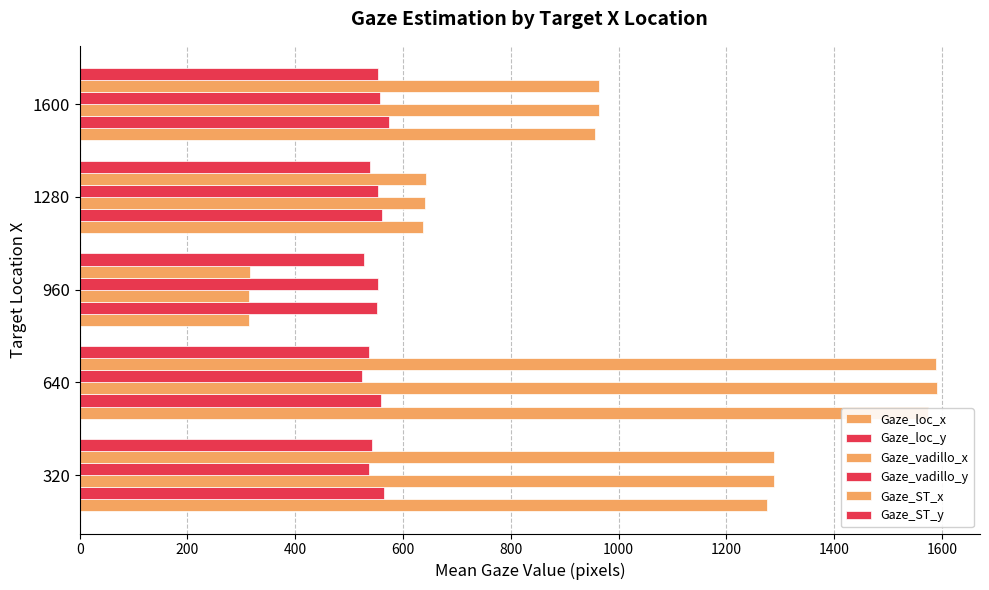

Which series has the largest range (max minus min)?

Gaze_vadillo_x